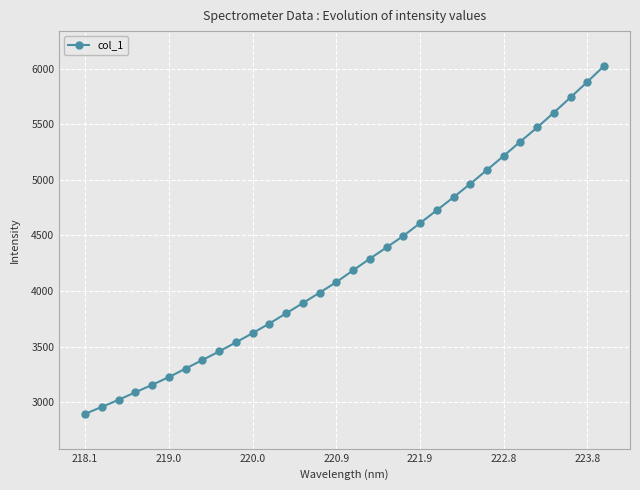

Reading left to right, list all the values displayed in this chart.

2897.0	2959.4	3023.0	3090.8	3157.5	3227.3	3303.9	3380.7	3457.9	3539.2	3622.5	3709.0	3800.3	3892.7	3986.0	4081.2	4187.0	4291.3	4392.9	4496.2	4611.1	4726.6	4843.6	4964.0	5088.8	5215.3	5344.6	5470.6	5604.6	5741.7	5880.6	6024.0